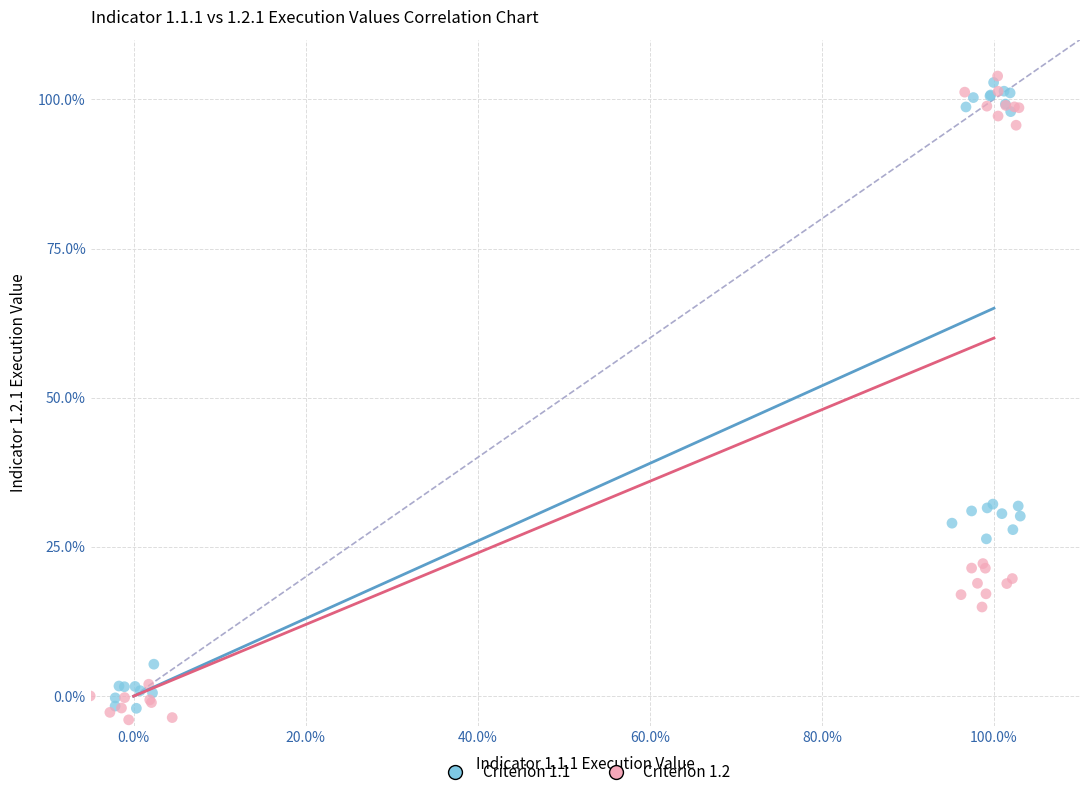

Which series has the widest spread of Y values?

Criterion 1.2